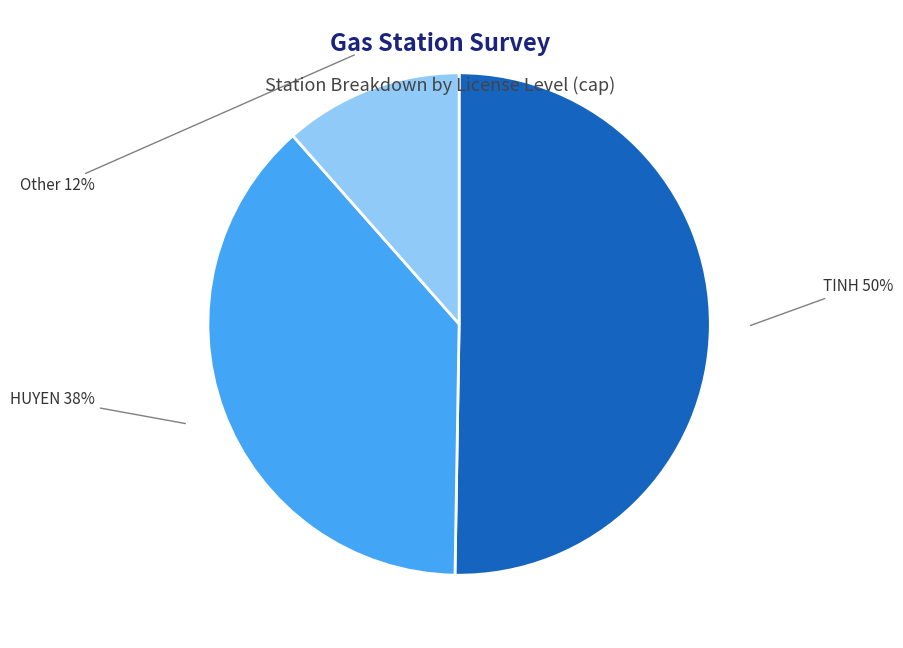

True or false: Other accounts for 12% of the total.

True